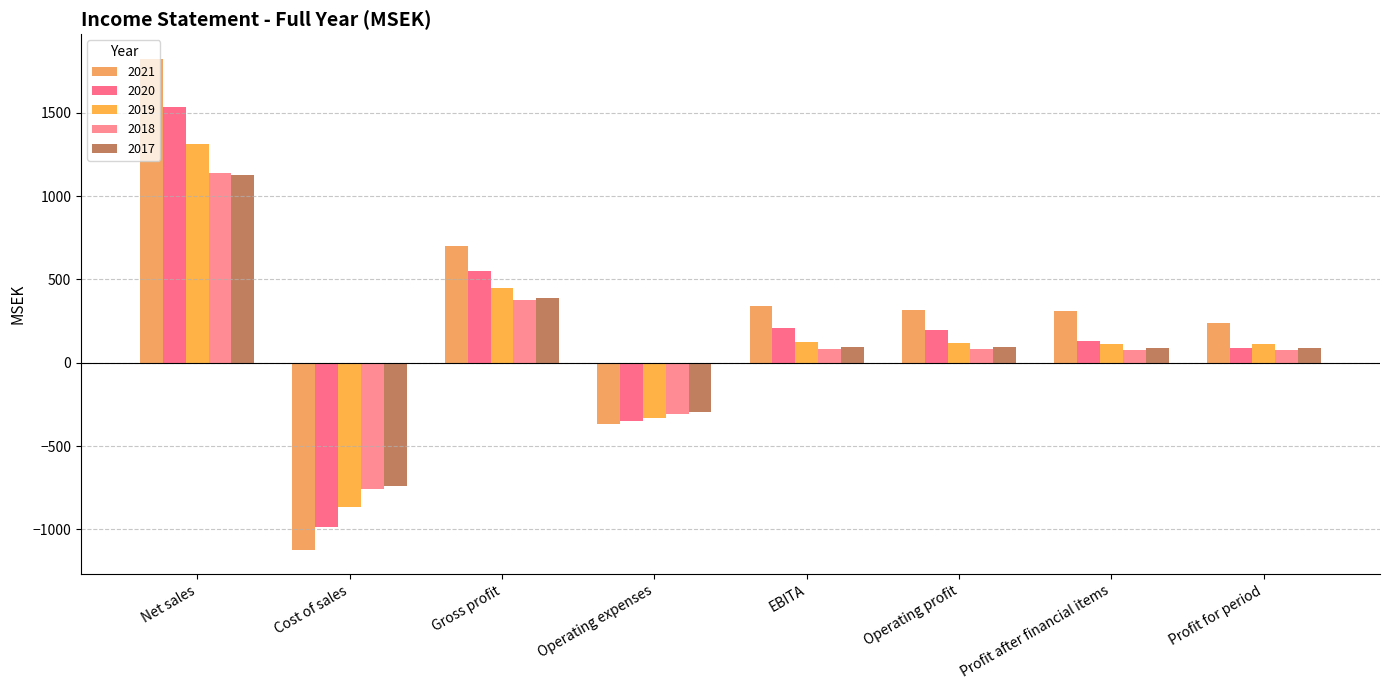

What is the approximate value of 2020 at Profit for period?

86.6